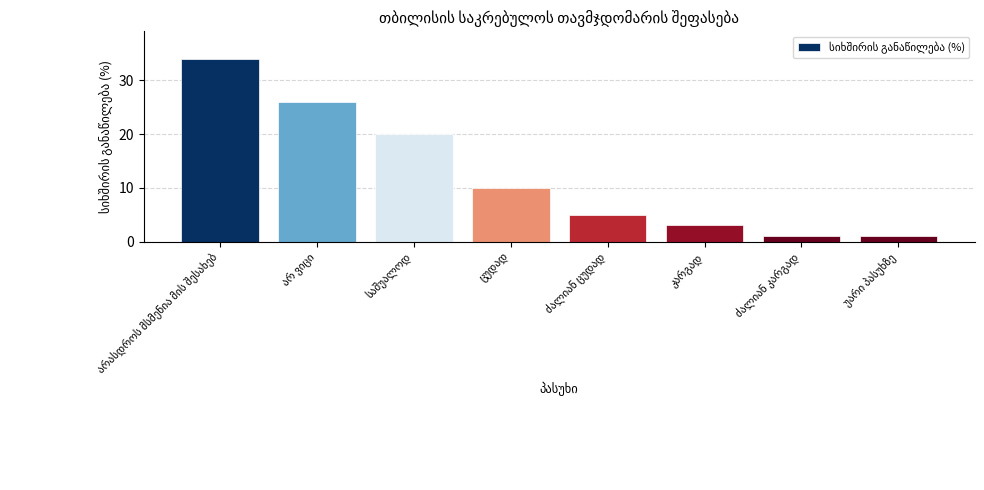

What is the value of the 2nd bar from the left?

26